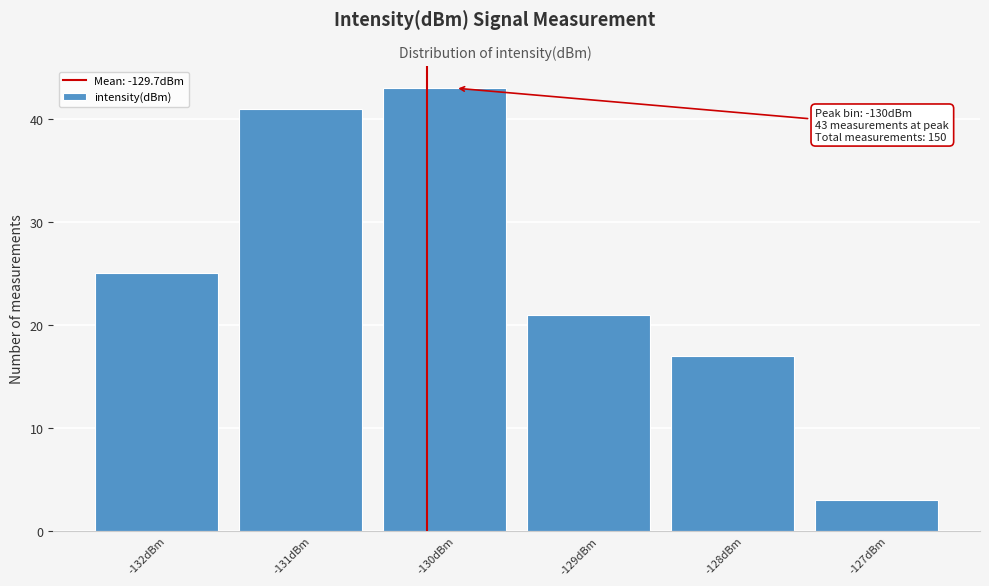

Reading left to right, transcribe all the data shown in this chart.

-132dBm=25	-131dBm=41	-130dBm=43	-129dBm=21	-128dBm=17	-127dBm=3